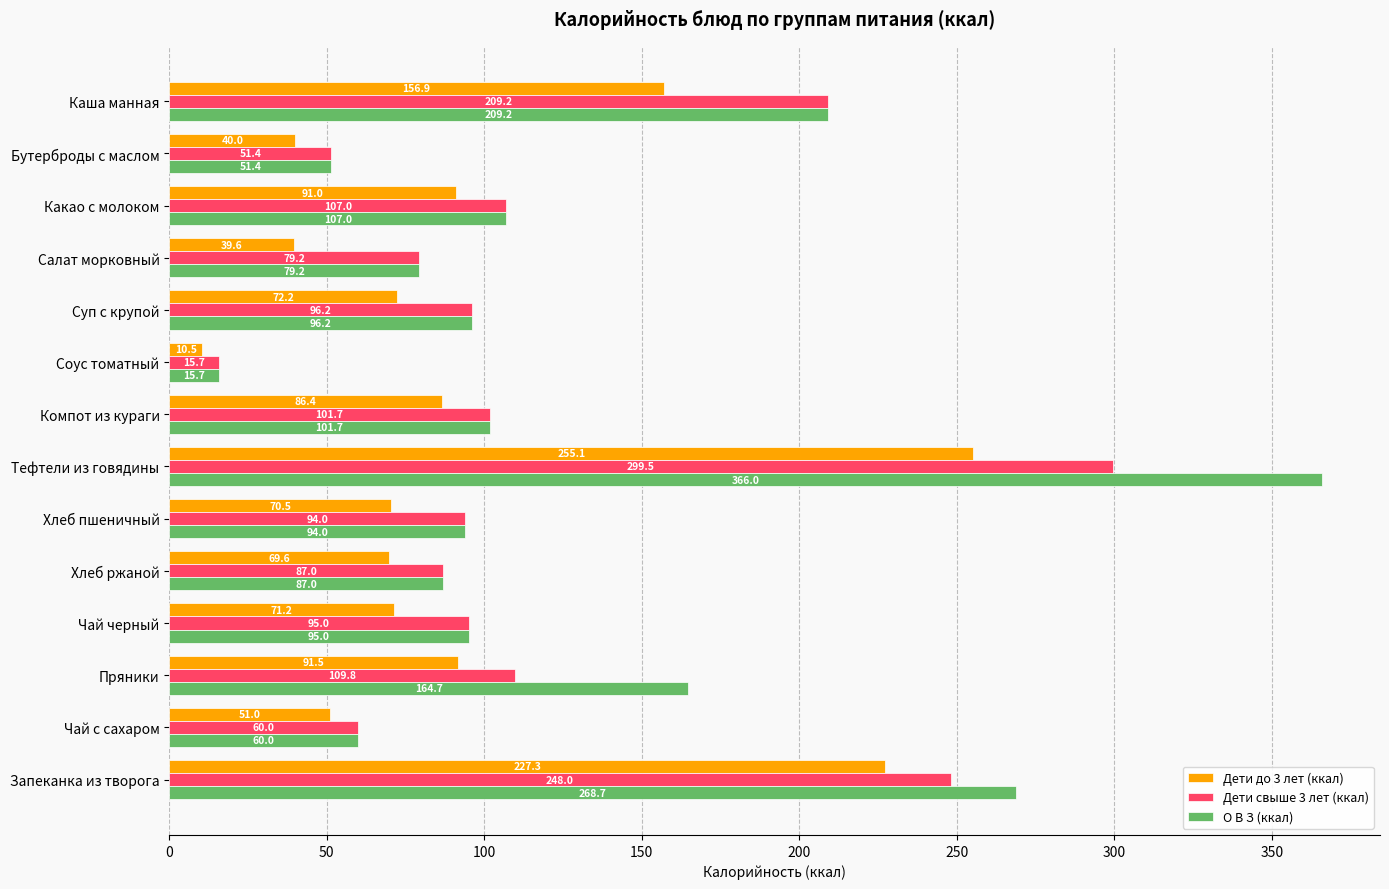

Is the value of О В З (ккал) at Соус томатный greater than the value of Дети до 3 лет (ккал) at Компот из кураги?

No